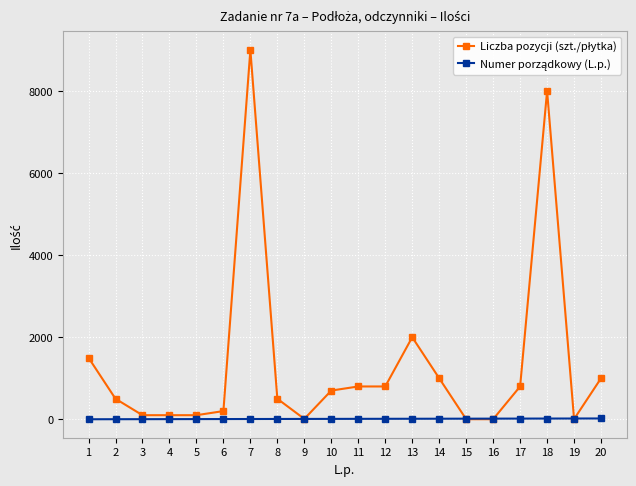

At which category is the sum across all series the highest?

7